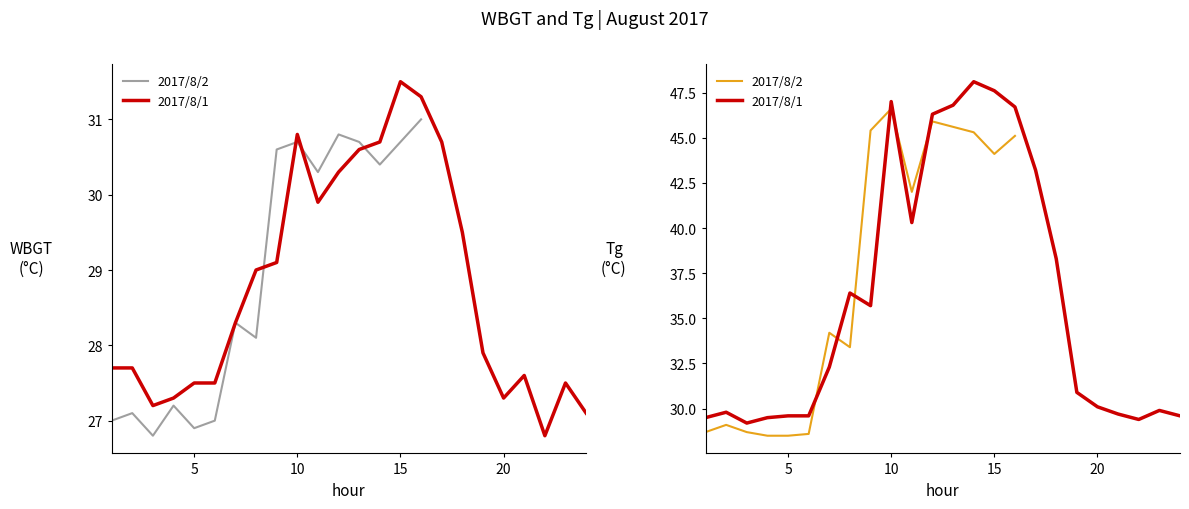

List the labels in order of WBGT value, smallest first.

22:00, 3:00, 5:00, 1:00, 6:00, 24:00, 2:00, 3:00, 4:00, 4:00, 20:00, 5:00, 6:00, 23:00, 21:00, 1:00, 2:00, 19:00, 8:00, 7:00, 7:00, 8:00, 9:00, 18:00, 11:00, 12:00, 11:00, 14:00, 13:00, 9:00, 14:00, 17:00, 10:00, 13:00, 15:00, 10:00, 12:00, 16:00, 16:00, 15:00